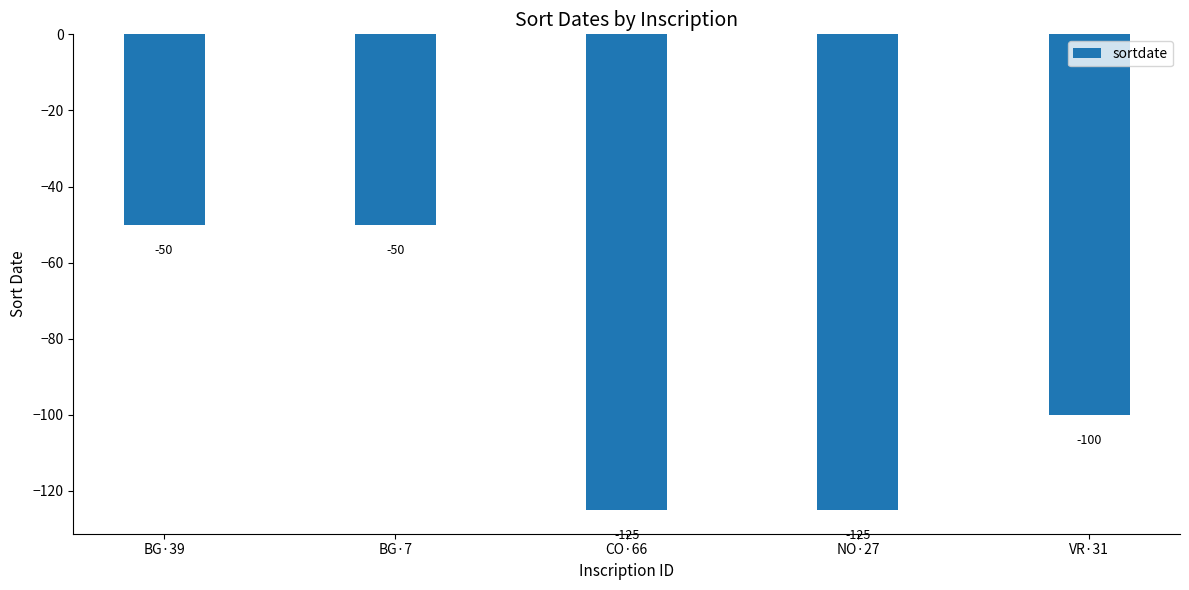

At which label does the data first exceed -100?

BG·39